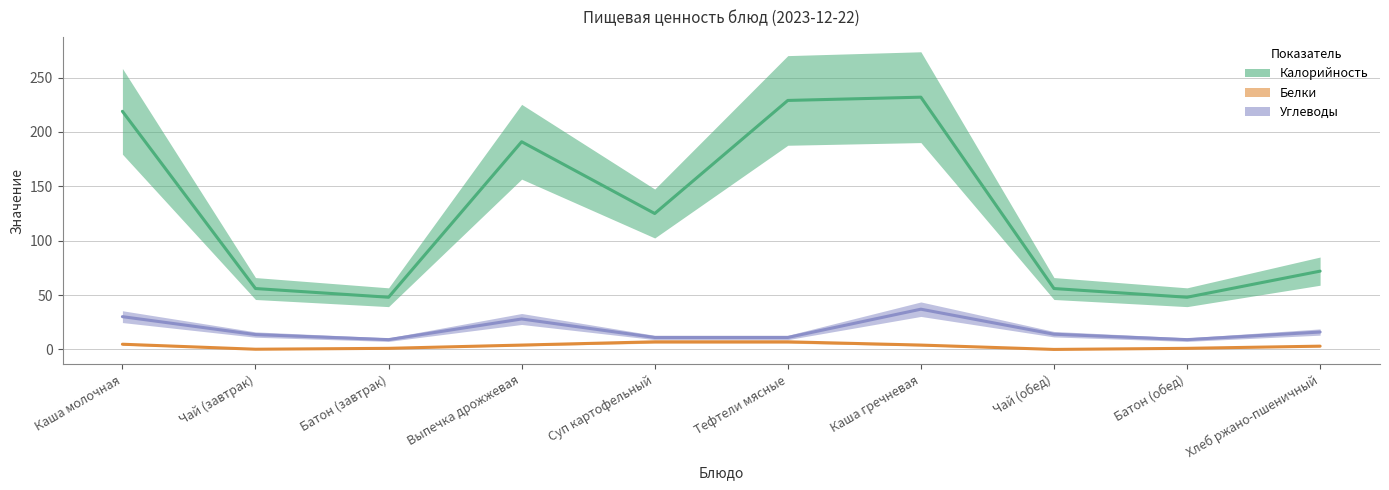

What is the greatest value displayed?

232.0